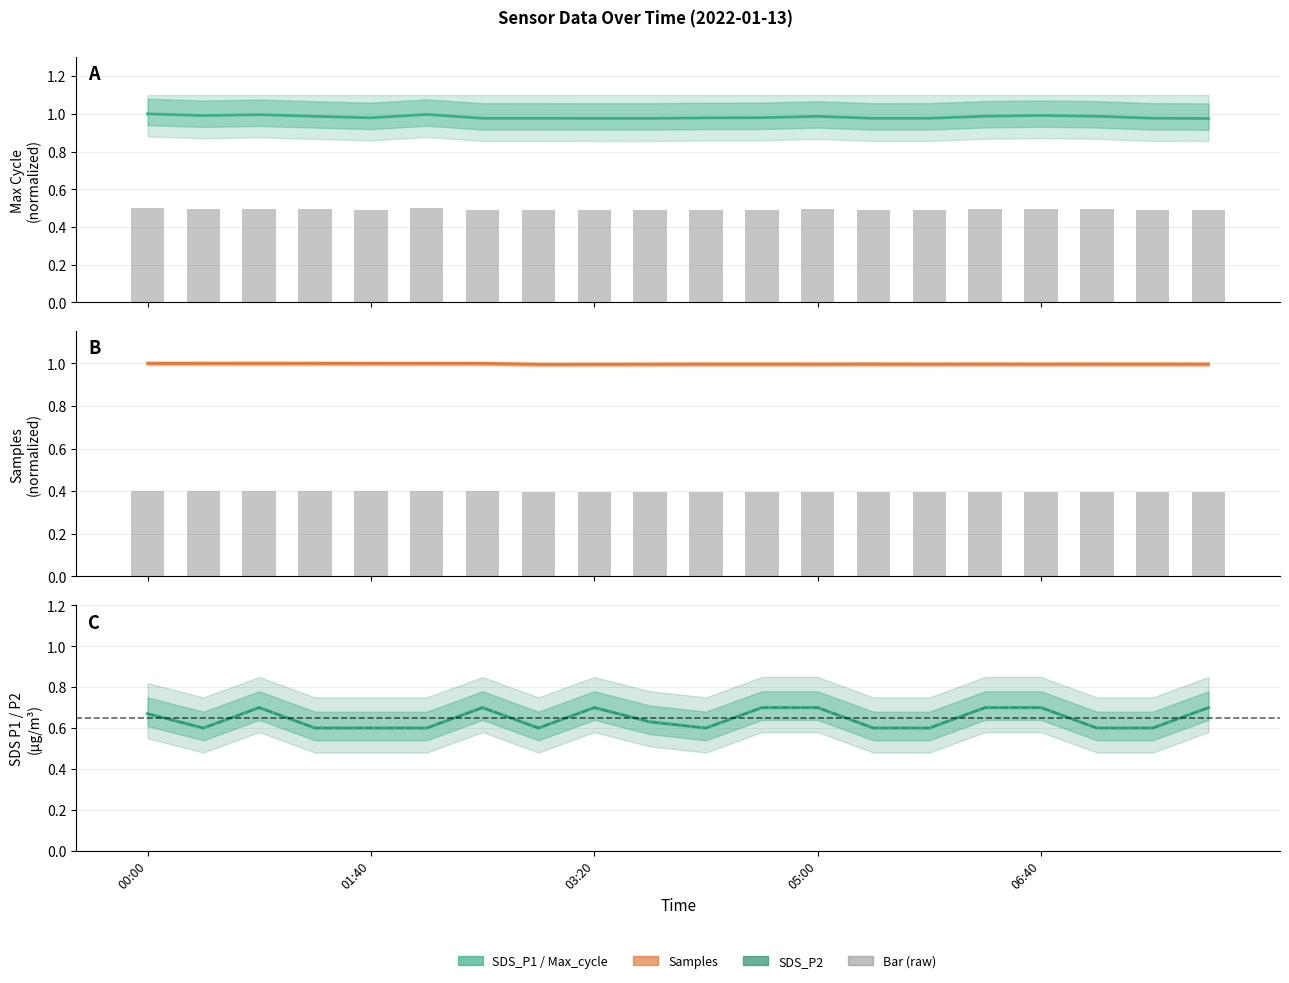

The Max_cycle series shows 1.3 at 6. True or false?

False